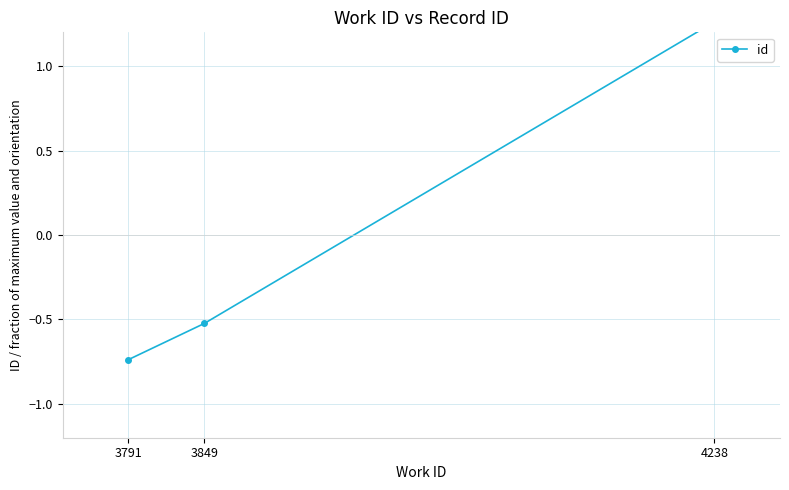

Between 4238 and 3849, which is larger?

4238